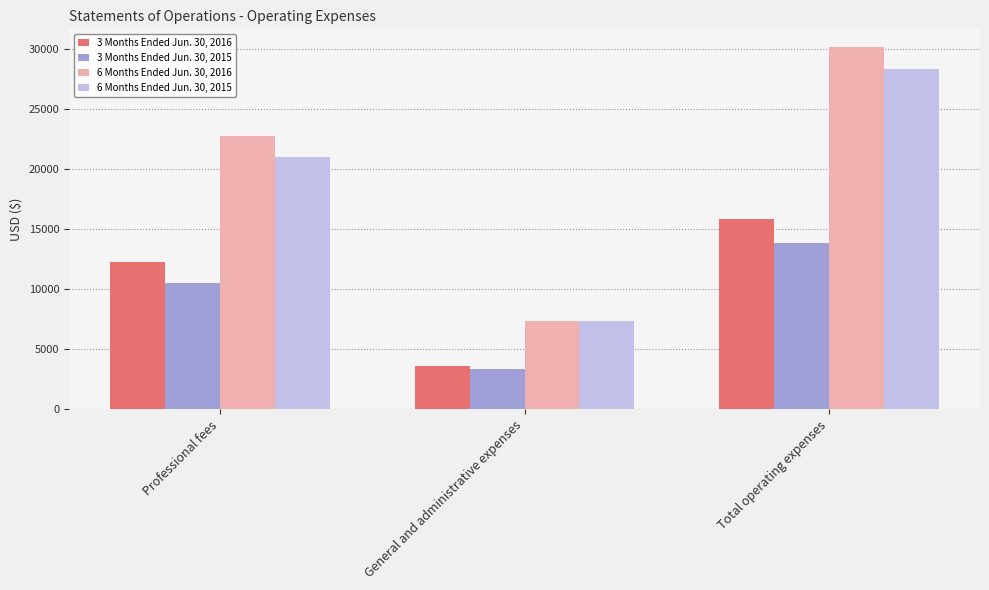

Is it true that 6 Months Ended Jun. 30, 2016 equals 22742 at Professional fees?

True